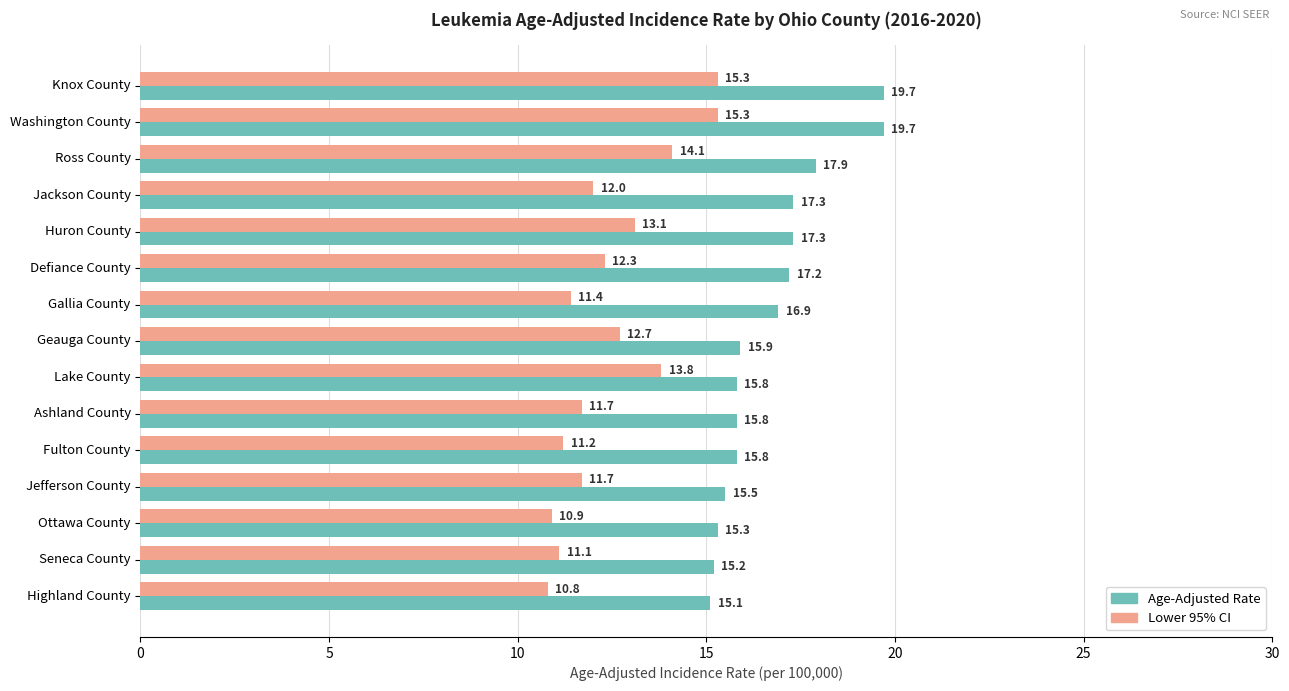

True or false: Age-Adjusted Rate has a value of 5.8 at Lake County.

False